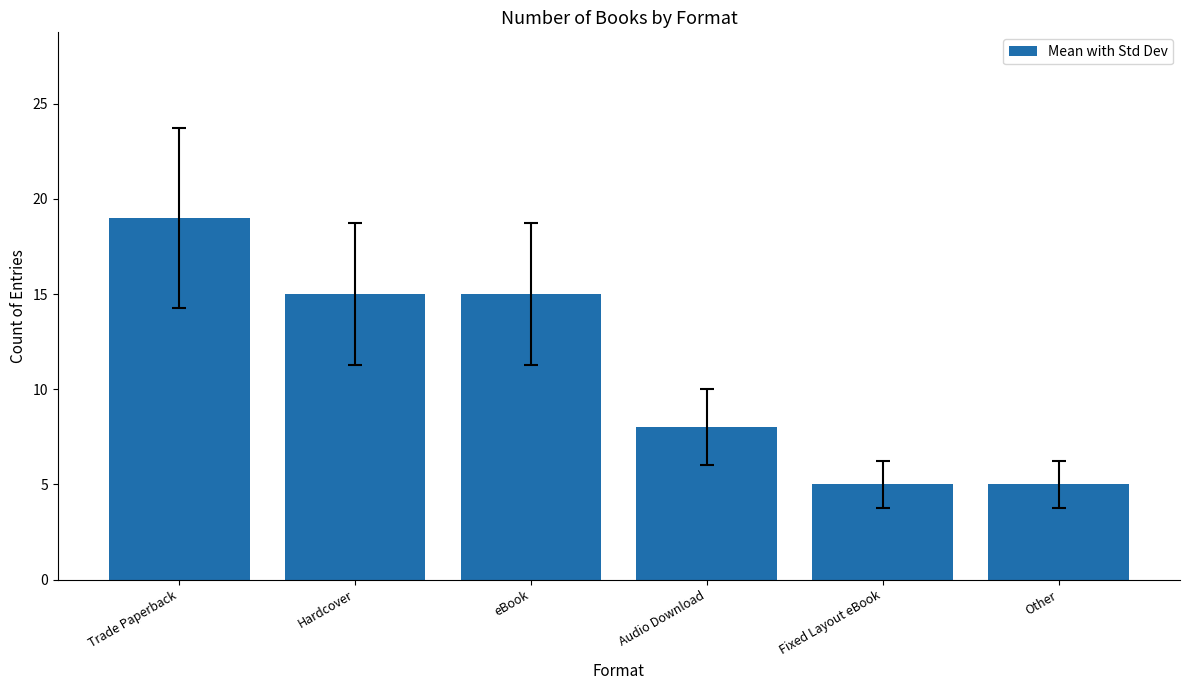

Read the value at Other, to the nearest 5.

5